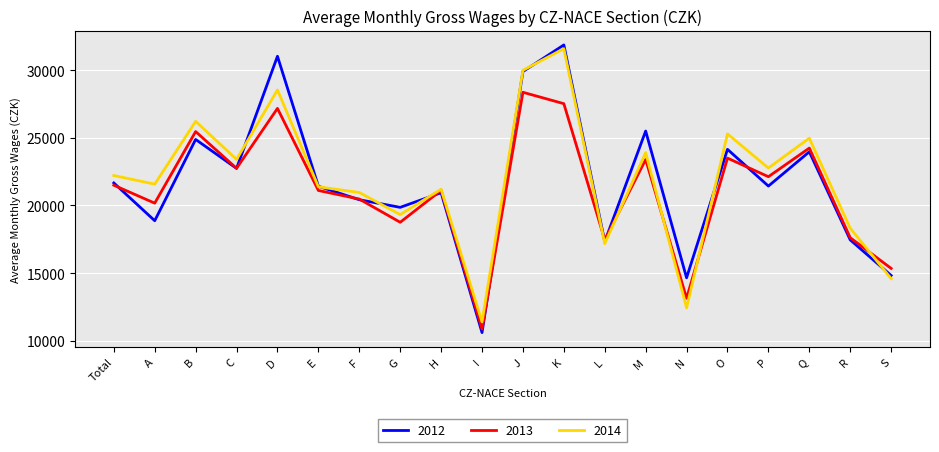

What is the smallest value displayed?

10590